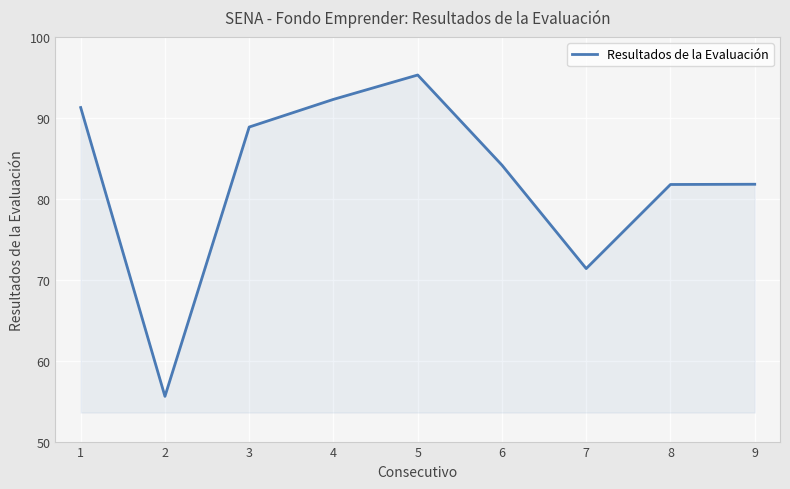

Is it true that the value at 2 is 55.6?

True